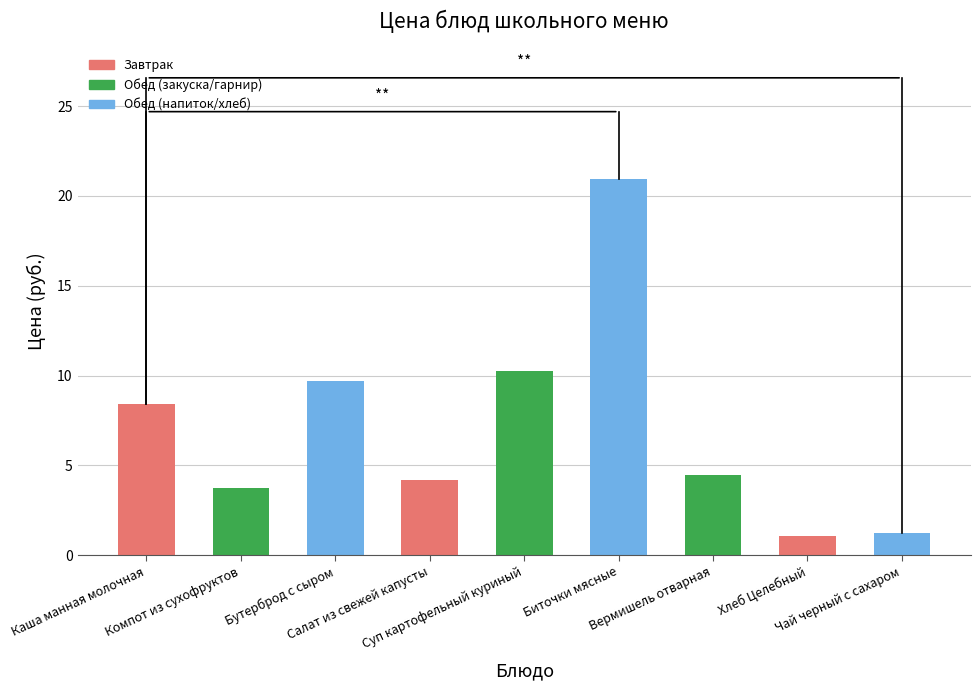

True or false: the data shows 8.0 at Вермишель отварная.

False